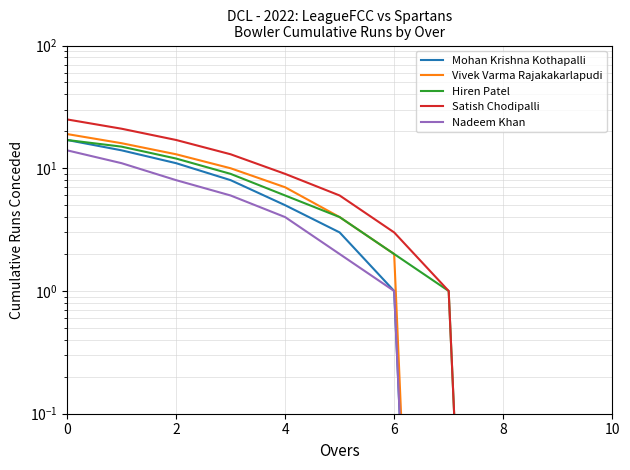

How many distinct data groups are displayed?

5